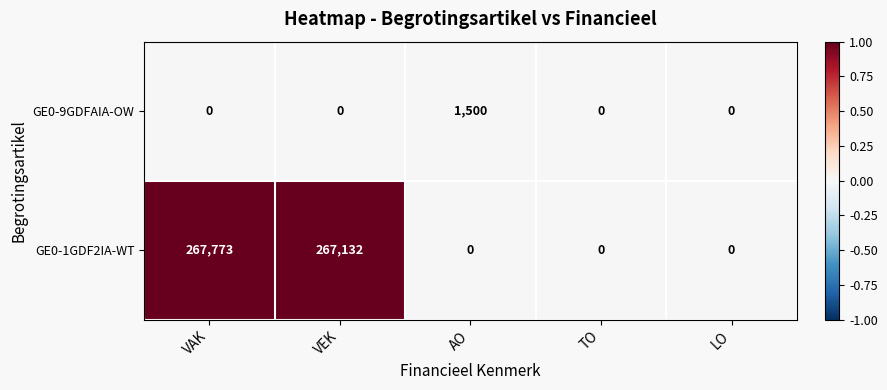

At which category is the sum across all series the highest?

VAK